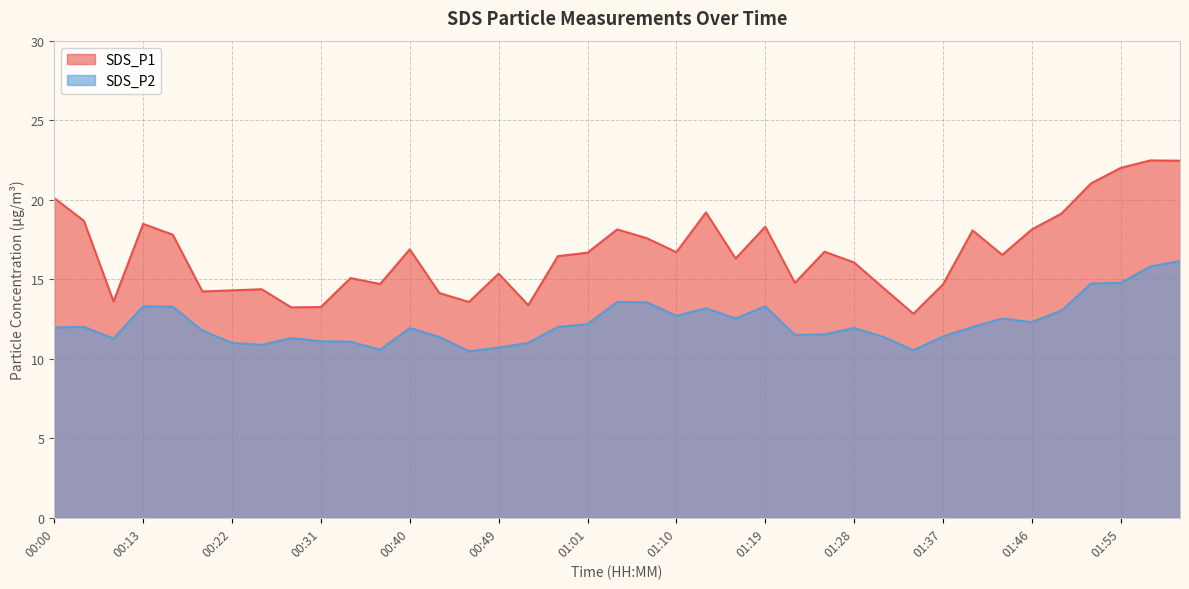

True or false: SDS_P1 has more than 0 points higher than both neighbors.

True